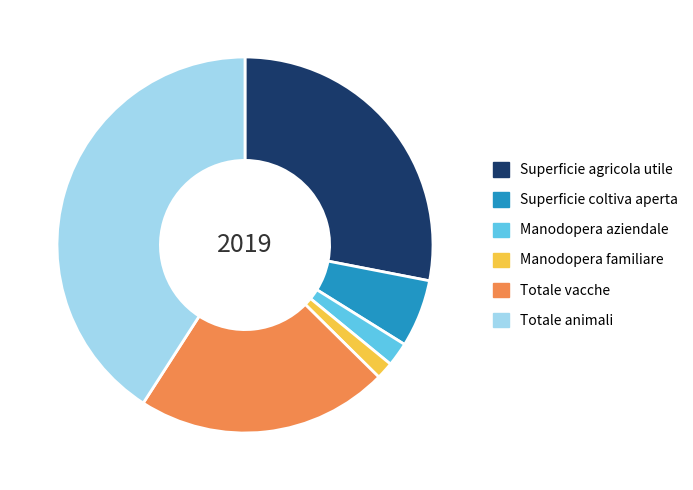

Which slice is the smallest?

Manodopera familiare